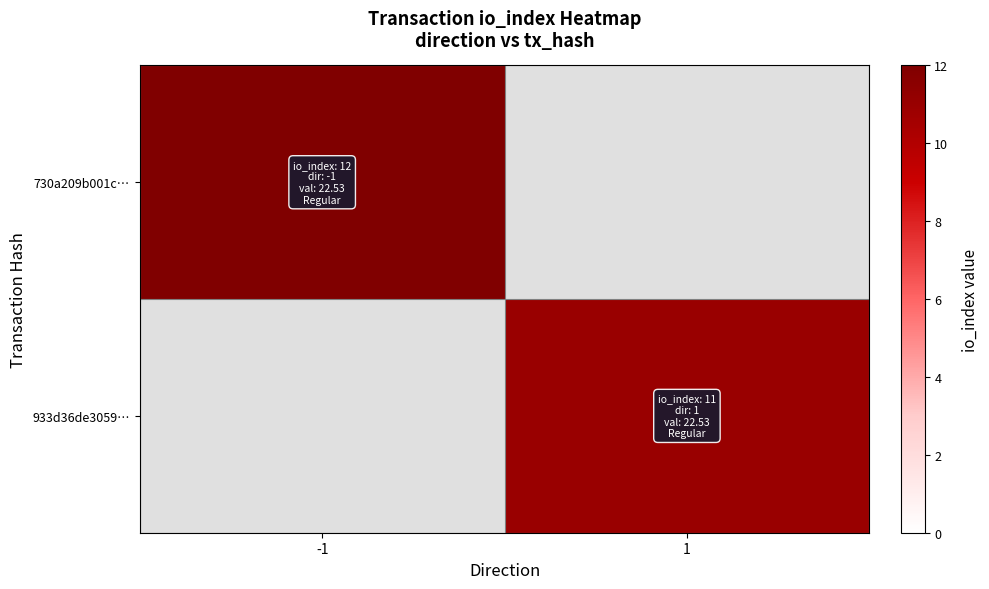

Which category has the highest value in the 933d36de3059… series?

-1